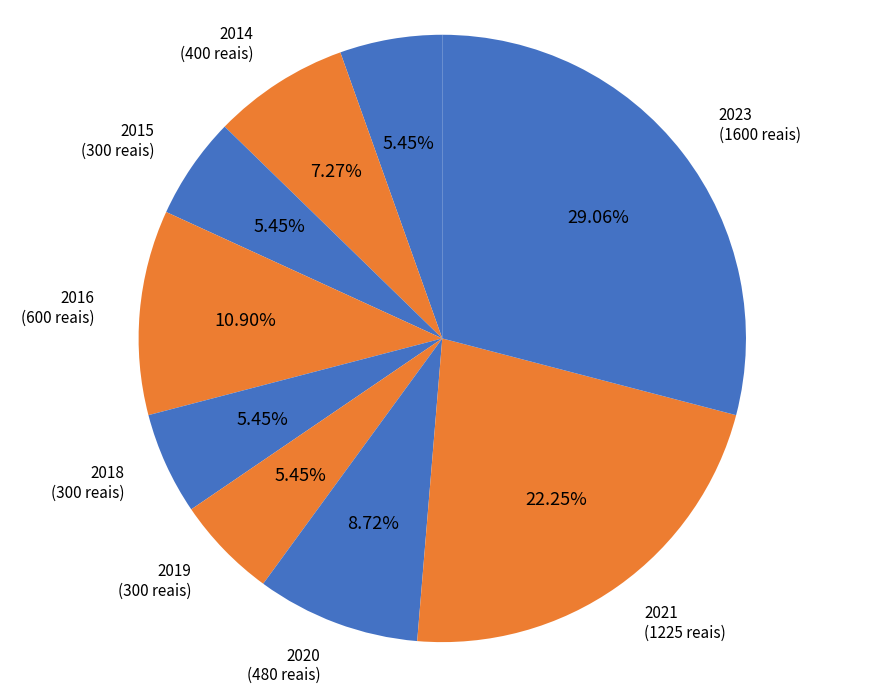

To the nearest percent, what is the average slice percentage?

11%